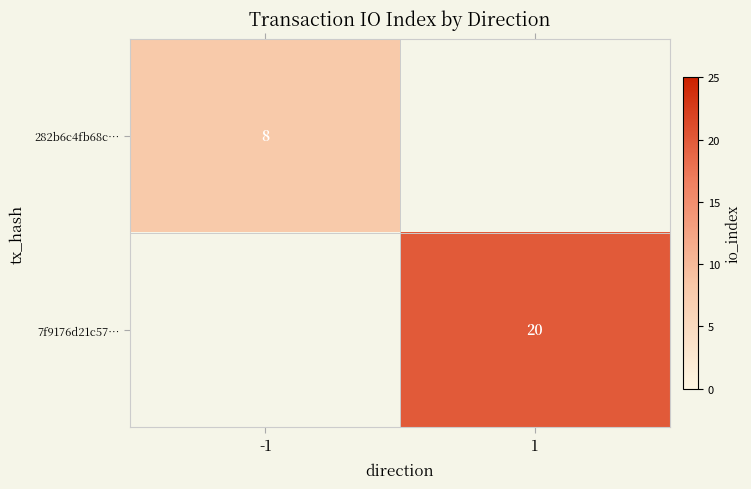

The 7f9176d21c57… series shows 20 at 1. True or false?

True